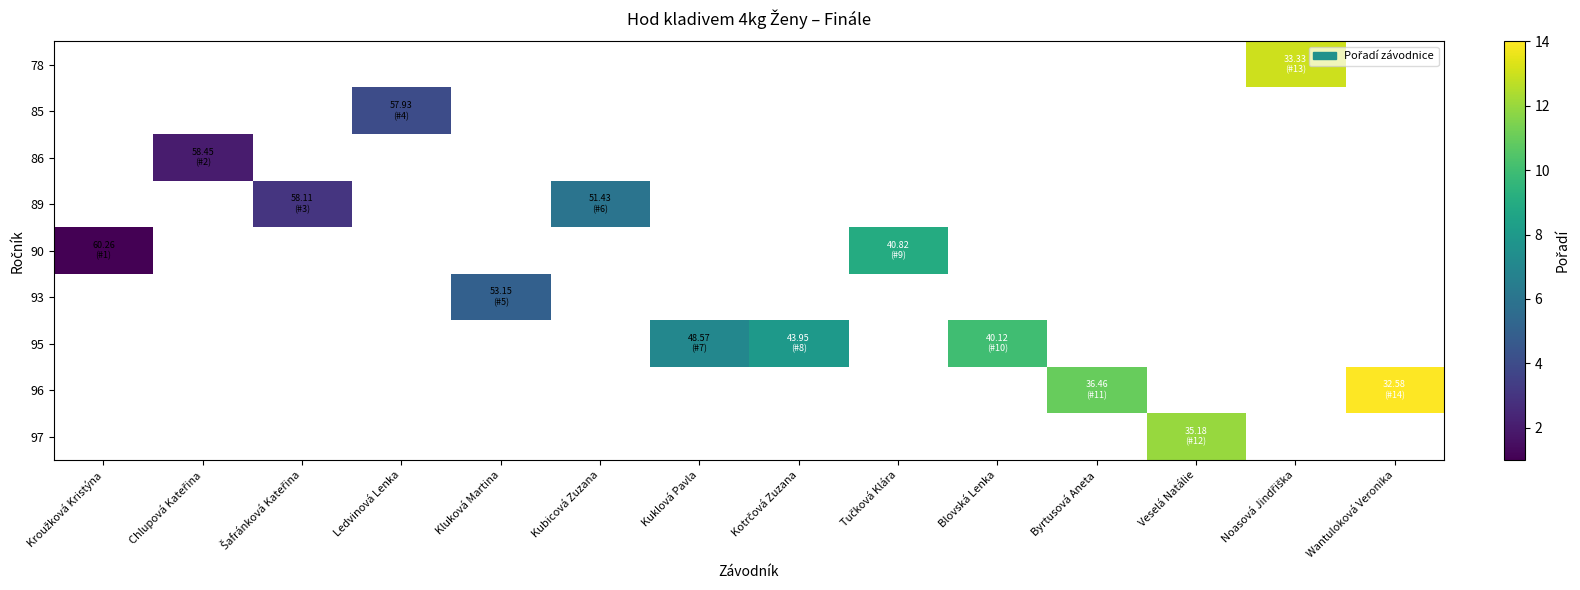

What is the maximum value shown in the chart?

14.0